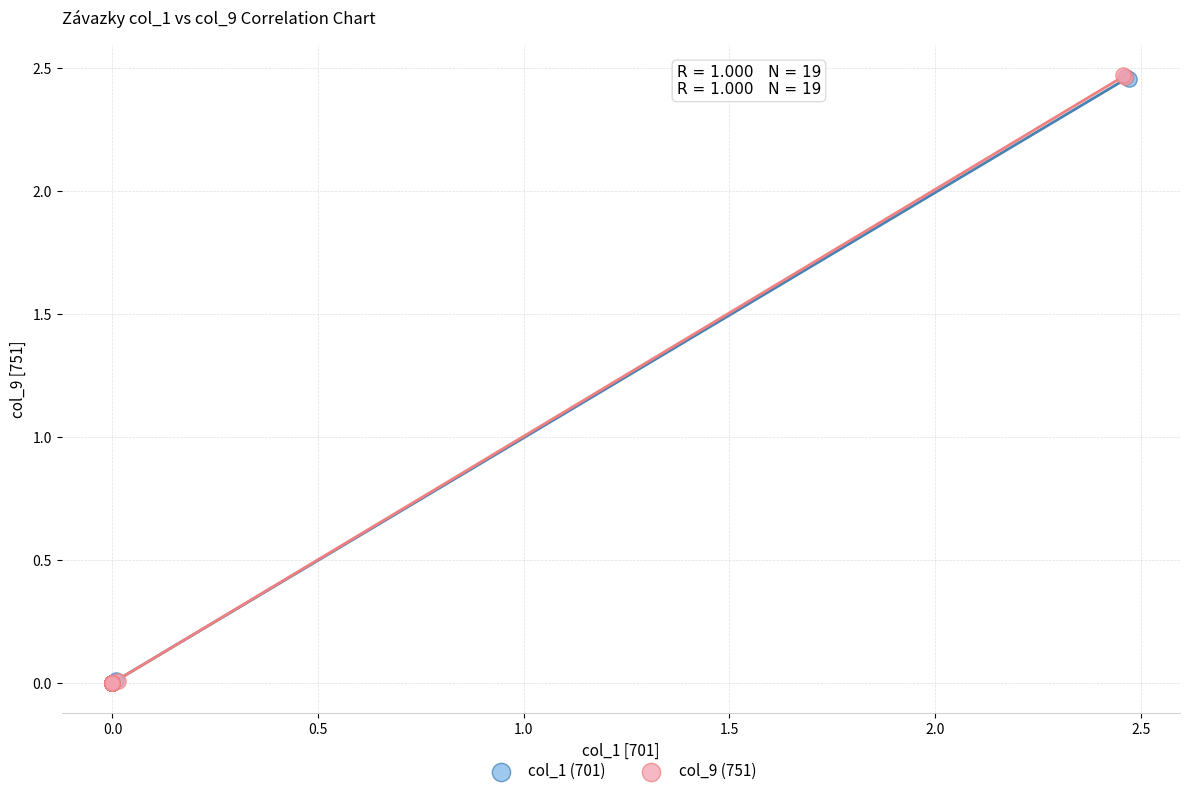

Which series has the largest Y range (max minus min)?

col_9 (751)